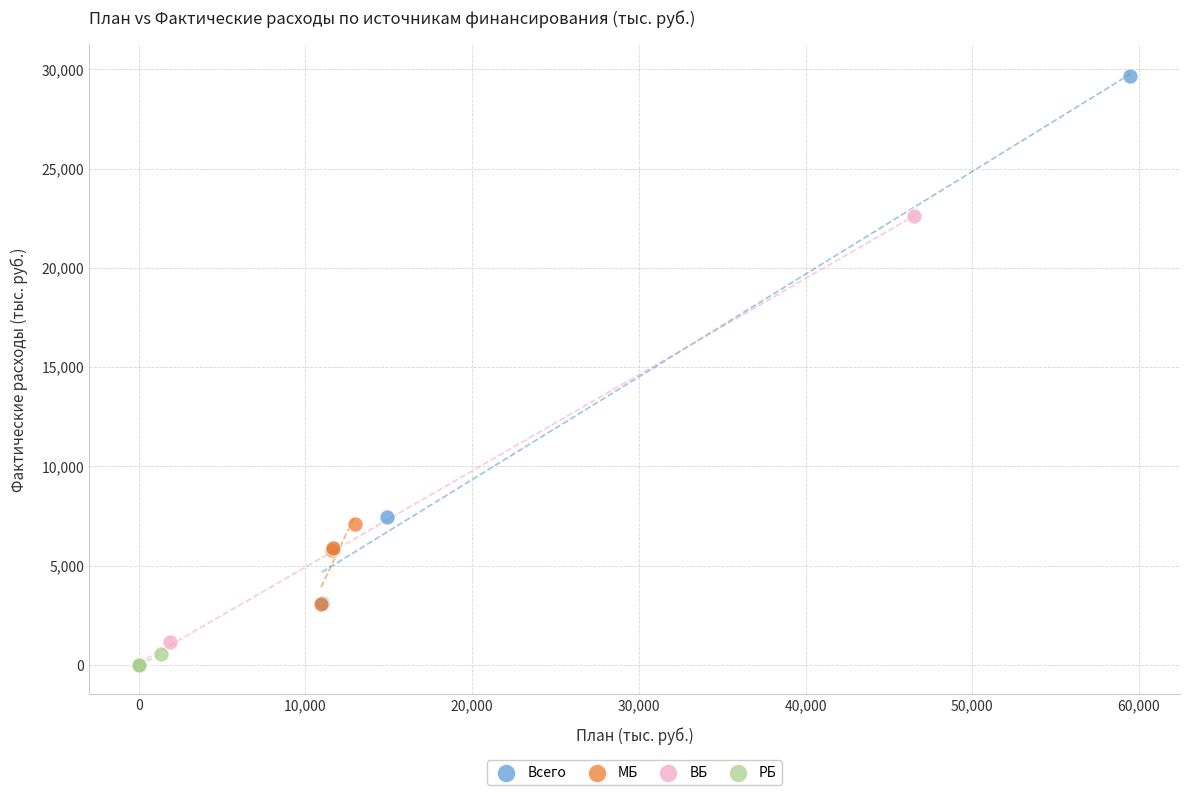

Which series has the largest Y range (max minus min)?

Всего